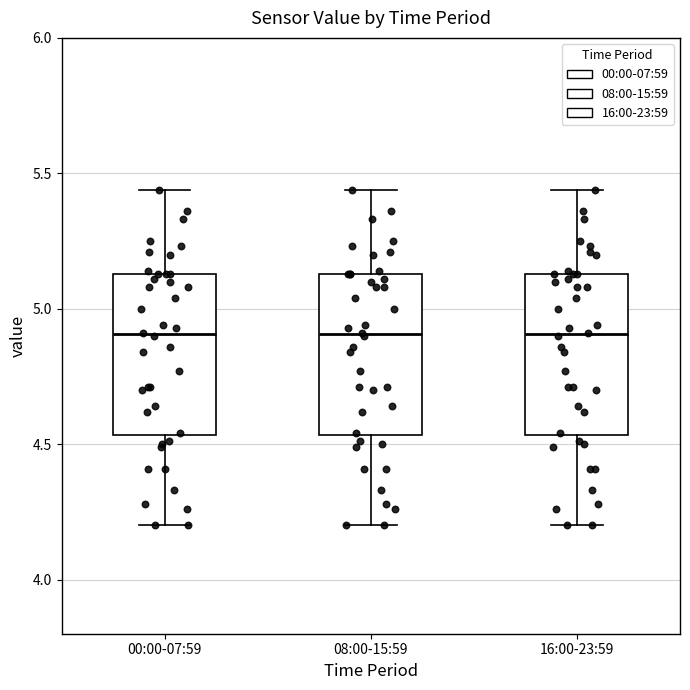

Reading left to right, transcribe this box plot: for each box, give where its median line is, the range the box spans, and where its two whiskers end, as read against the y-axis. The values are not printed on the chart, so give them approximately, as read against the axis.

00:00-07:59: median 4.90, box 4.55 to 5.15, whiskers 4.20 to 5.45
08:00-15:59: median 4.90, box 4.55 to 5.15, whiskers 4.20 to 5.45
16:00-23:59: median 4.90, box 4.55 to 5.15, whiskers 4.20 to 5.45